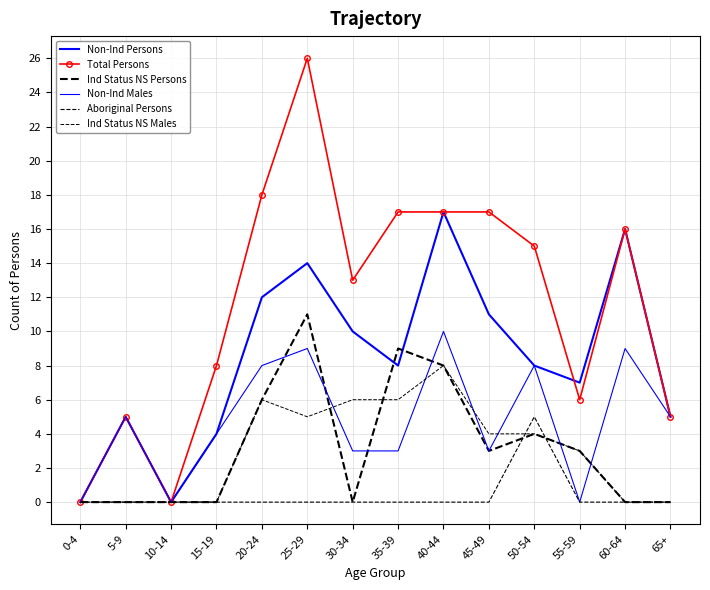

Reading left to right, extract all data points from this chart.

Non-Ind Persons: 0	5	0	4	12	14	10	8	17	11	8	7	16	5
Total Persons: 0	5	0	8	18	26	13	17	17	17	15	6	16	5
Ind Status NS Persons: 0	0	0	0	6	11	0	9	8	3	4	3	0	0
Non-Ind Males: 0	5	0	4	8	9	3	3	10	3	8	0	9	5
Aboriginal Persons: 0	0	0	0	0	0	0	0	0	0	5	0	0	0
Ind Status NS Males: 0	0	0	0	6	5	6	6	8	4	4	3	0	0